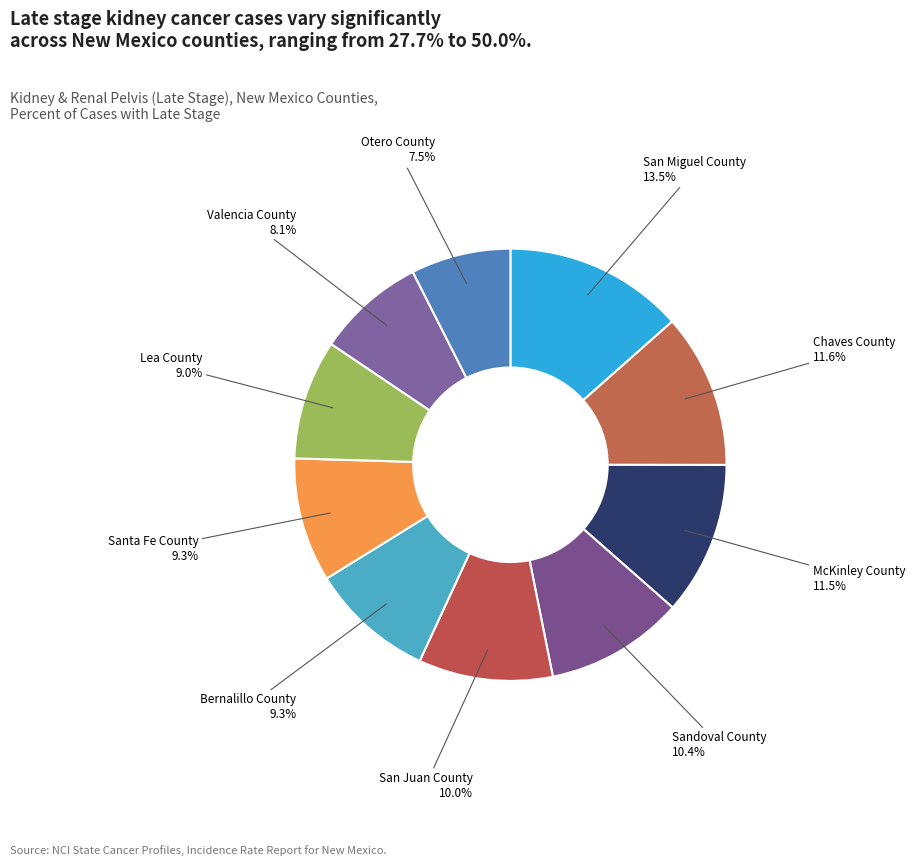

True or false: Sandoval County accounts for 20% of the total.

False